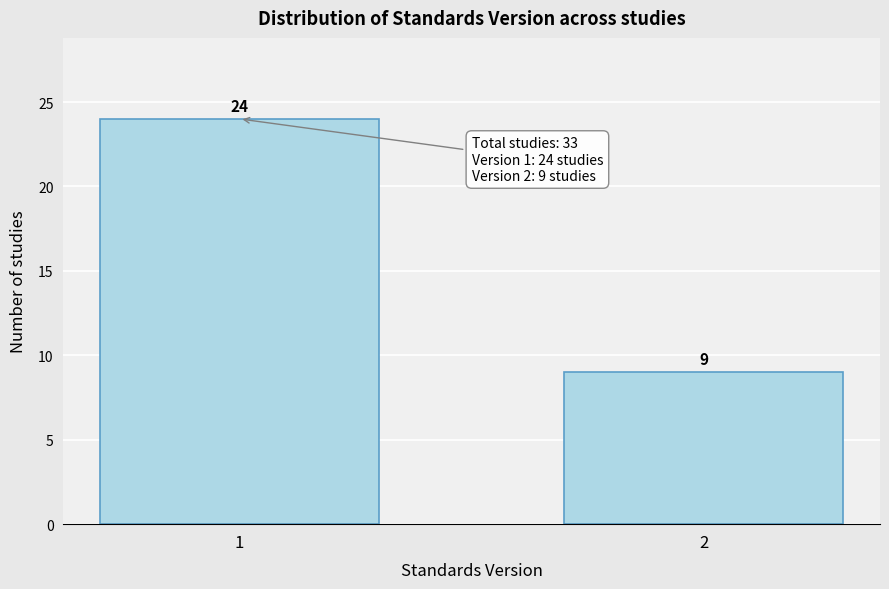

Reading left to right, list all the values displayed in this chart.

1=24	2=9